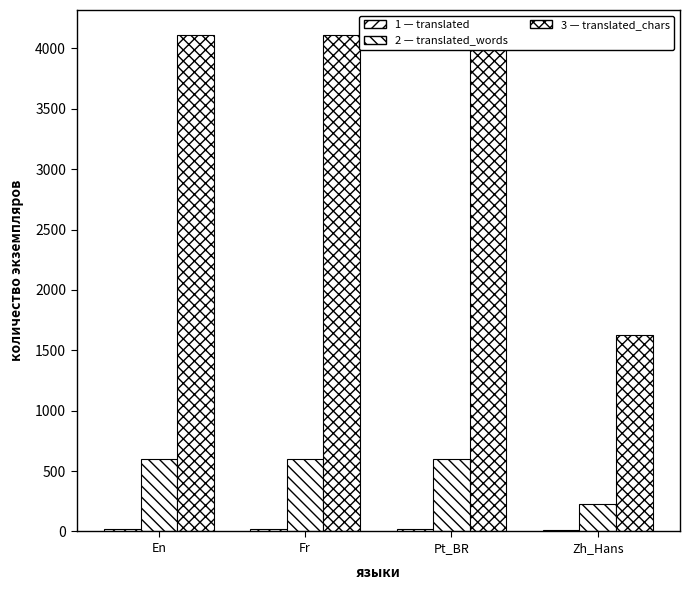

Rank the series by their maximum value, from highest to lowest.

translated_chars, translated_words, translated